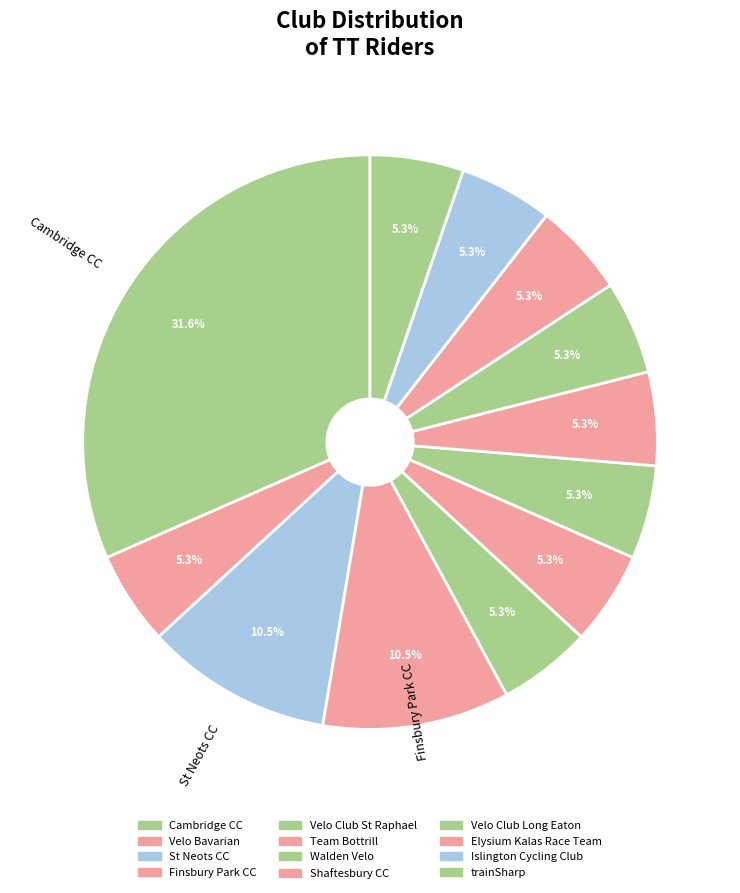

To the nearest percent, what percentage of the pie is Velo Bavarian?

5%